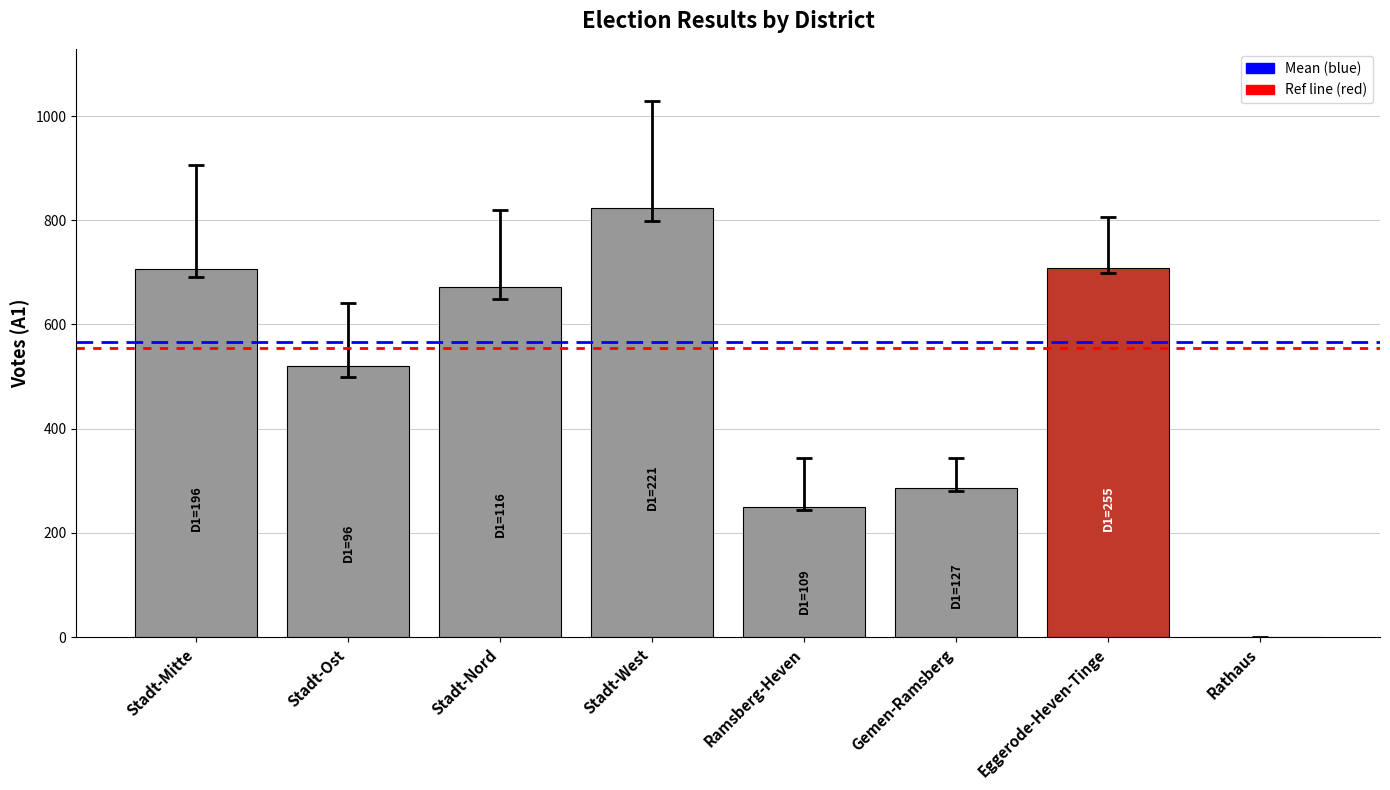

What is the ratio of the value at Stadt-Nord to the value at Stadt-Mitte?

1.0